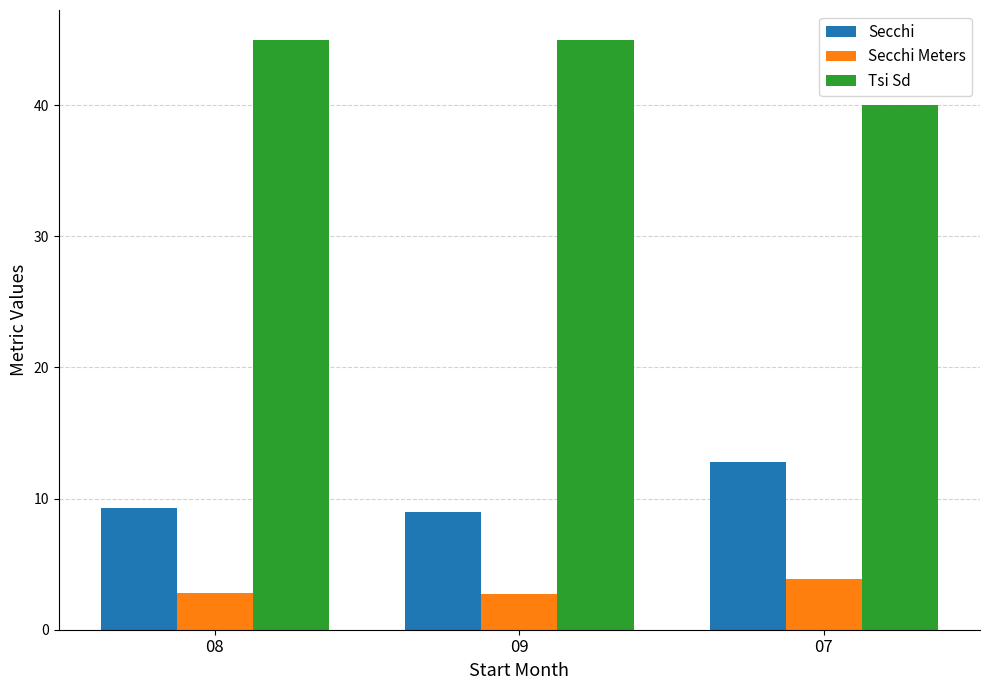

What is the minimum value for Tsi Sd?

40.0